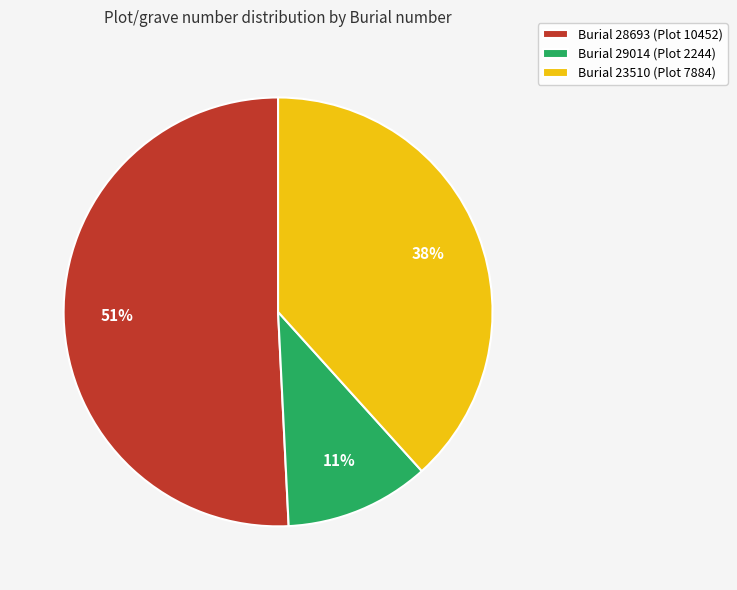

Which category has the smallest portion of the pie?

Burial 29014 (Plot 2244)